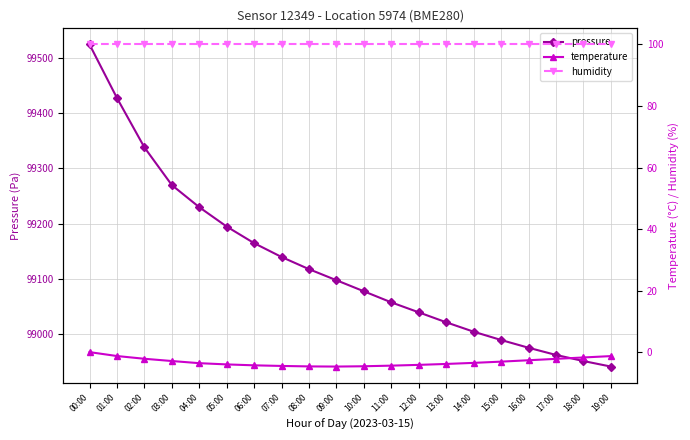

Is the value of temperature at 16:00 greater than the value of humidity at 08:00?

No